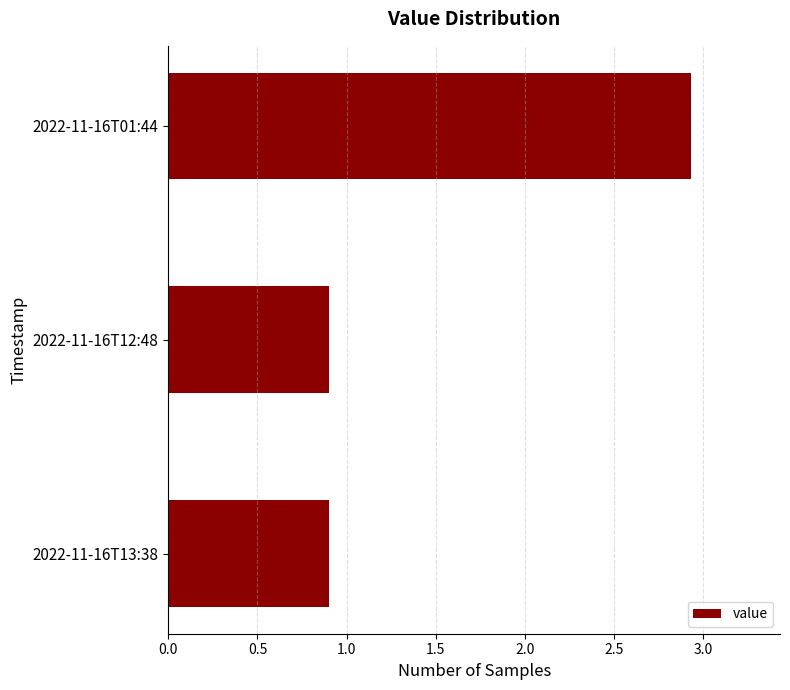

What is the label of the 3rd bar from the bottom?

2022-11-16T01:44